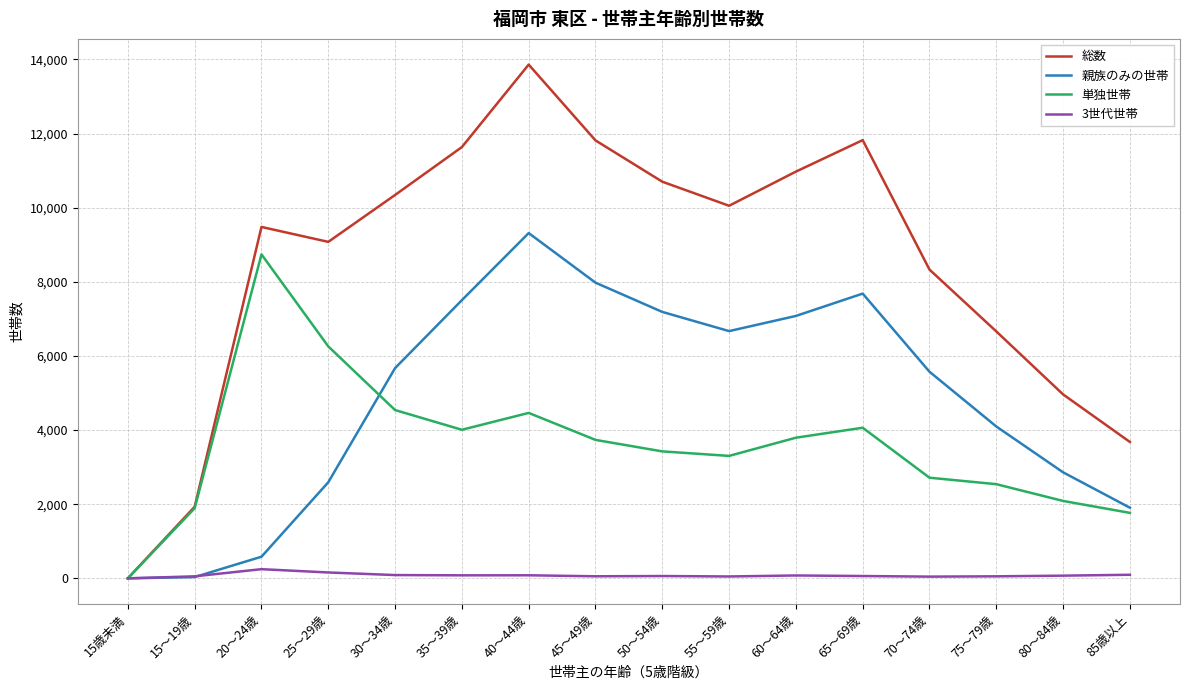

At which category is the sum across all series the highest?

40～44歳